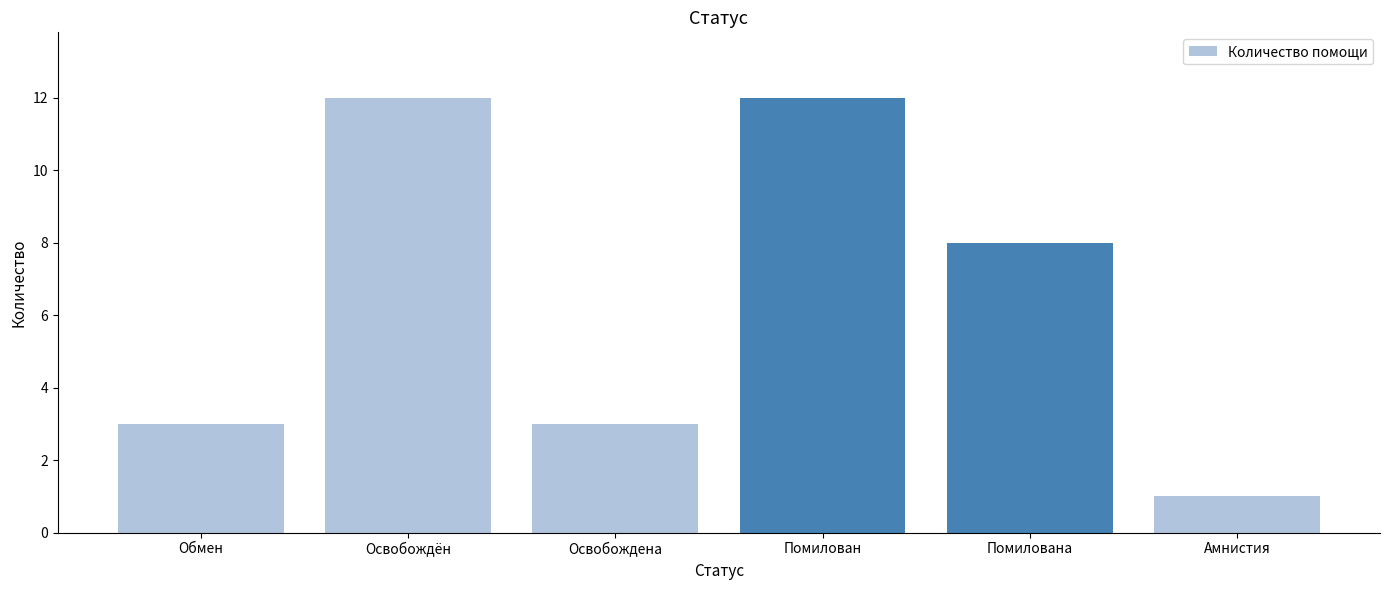

What is the difference between the maximum and minimum values?

11